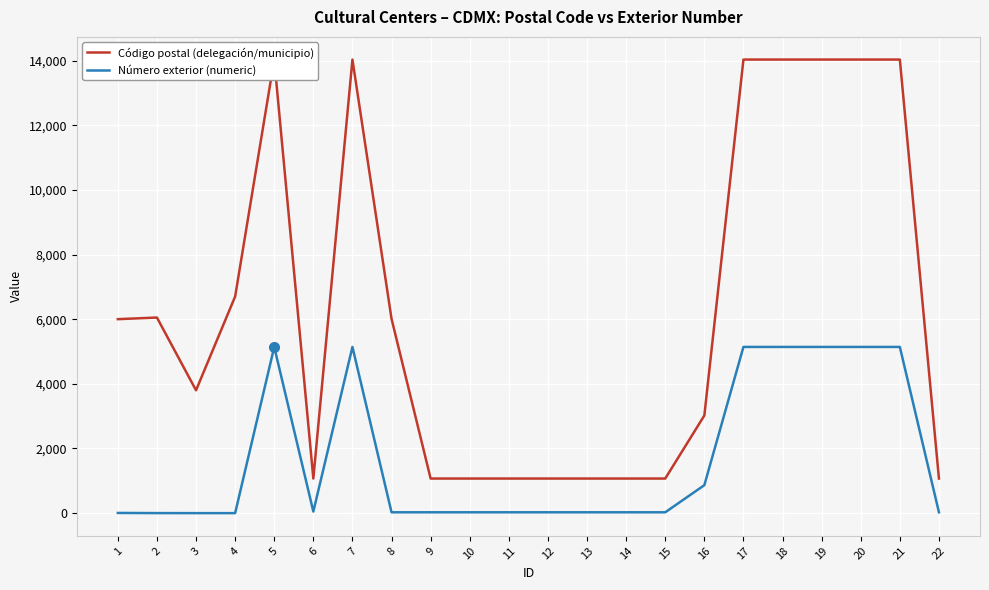

Reading right to left, extract all data points from this chart.

Código postal (delegación/municipio): 1070	14030	14030	14030	14030	14030	3020	1070	1070	1070	1070	1070	1070	1070	6010	14030	1070	14030	6700	3800	6050	6000
Número exterior (numeric): 26	5141	5141	5141	5141	5141	865	26	26	26	26	26	26	26	26	5141	49	5141	0	0	1	6